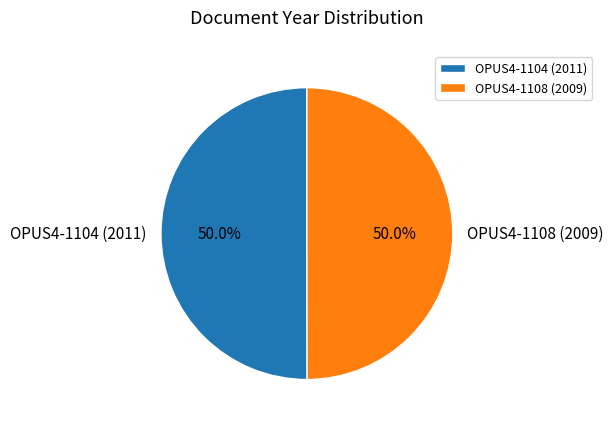

What portion of the pie excludes OPUS4-1108 (2009)?

50.0%